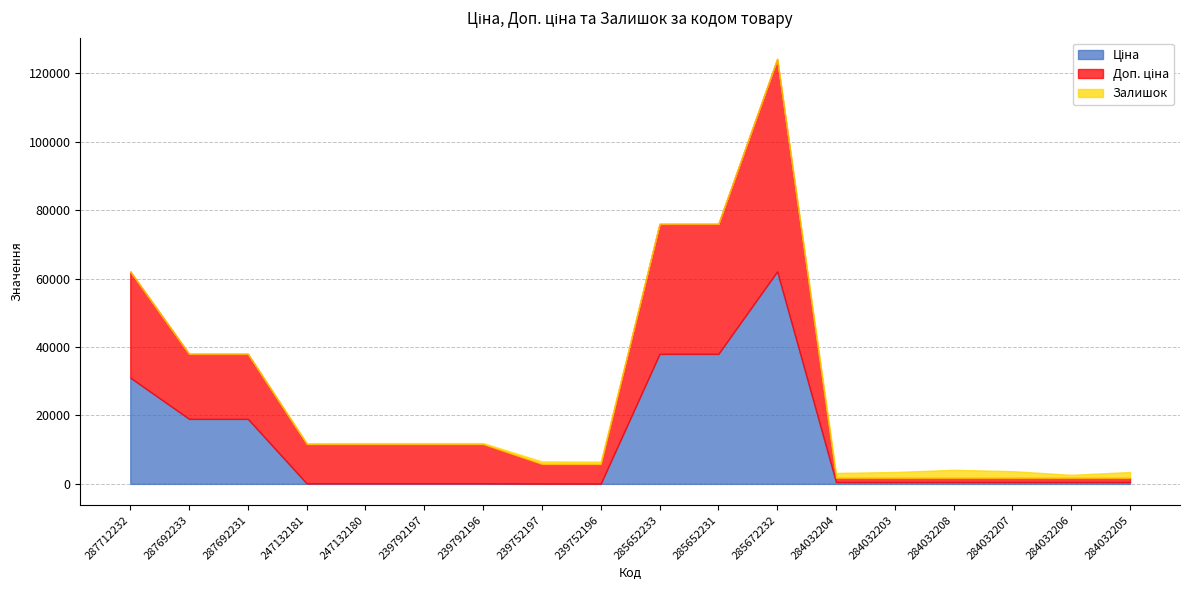

True or false: Доп. ціна and Ціна intersect in this chart.

False